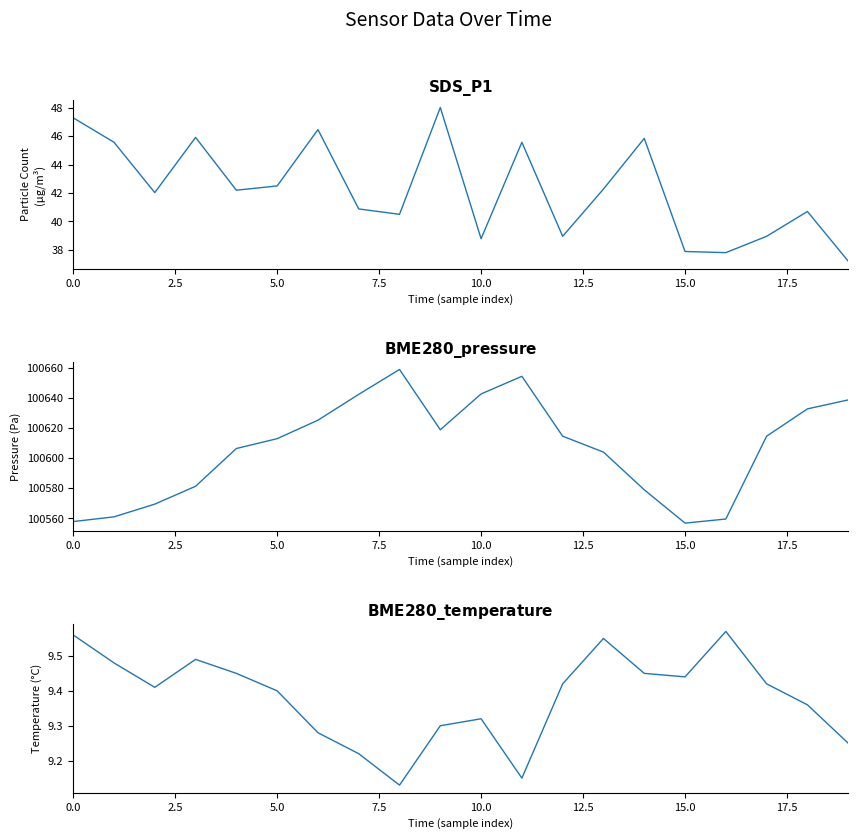

What is the smallest value displayed?

9.1